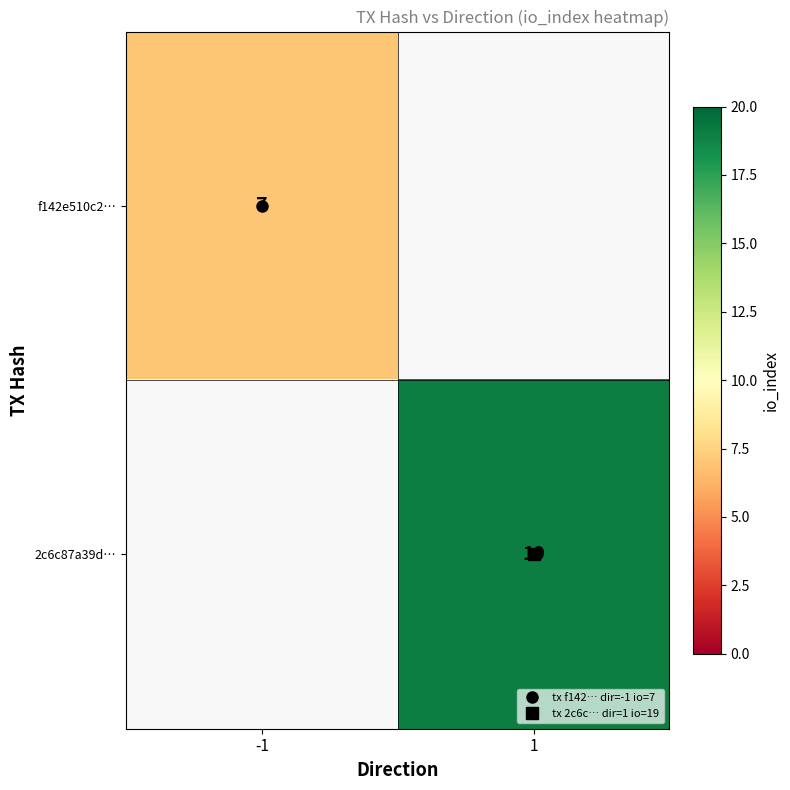

Rank the categories by 2c6c87a39d… value from highest to lowest.

-1, 1